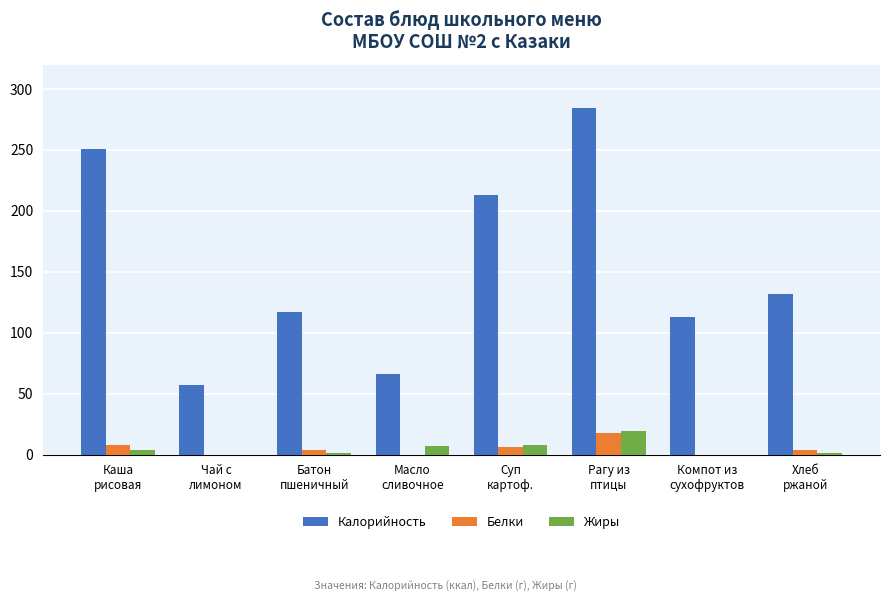

What is the sum of all Жиры values?

40.0